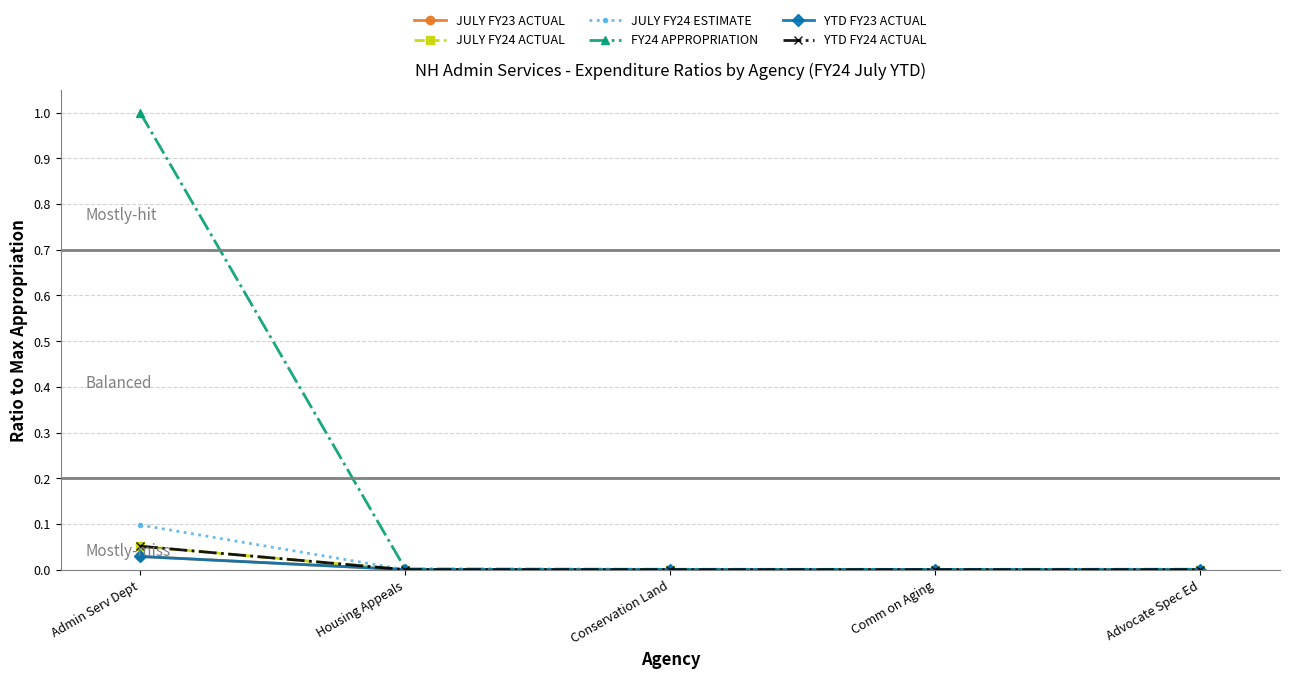

What are all the series names shown in the legend?

JULY FY23 ACTUAL, JULY FY24 ACTUAL, JULY FY24 ESTIMATE, FY24 APPROPRIATION, YTD FY23 ACTUAL, YTD FY24 ACTUAL